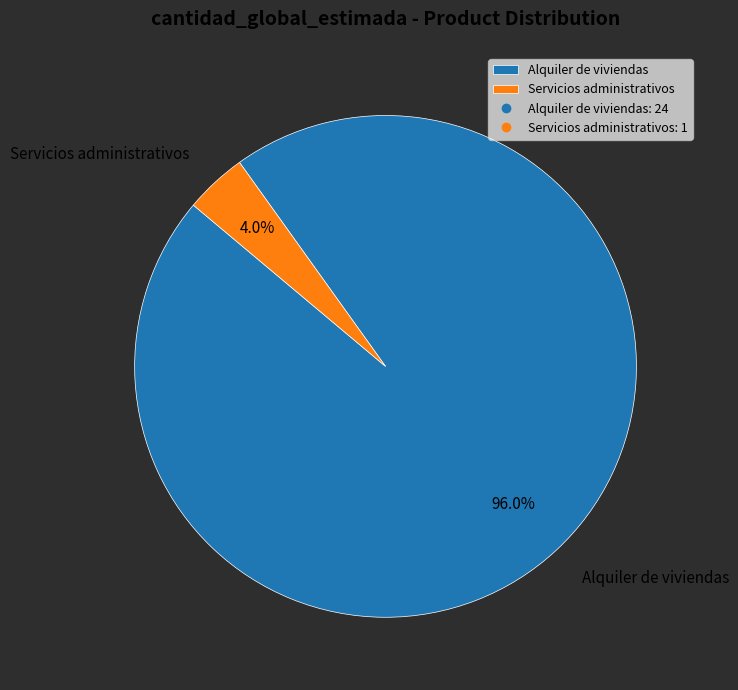

What is the smallest slice in the pie chart?

Servicios administrativos